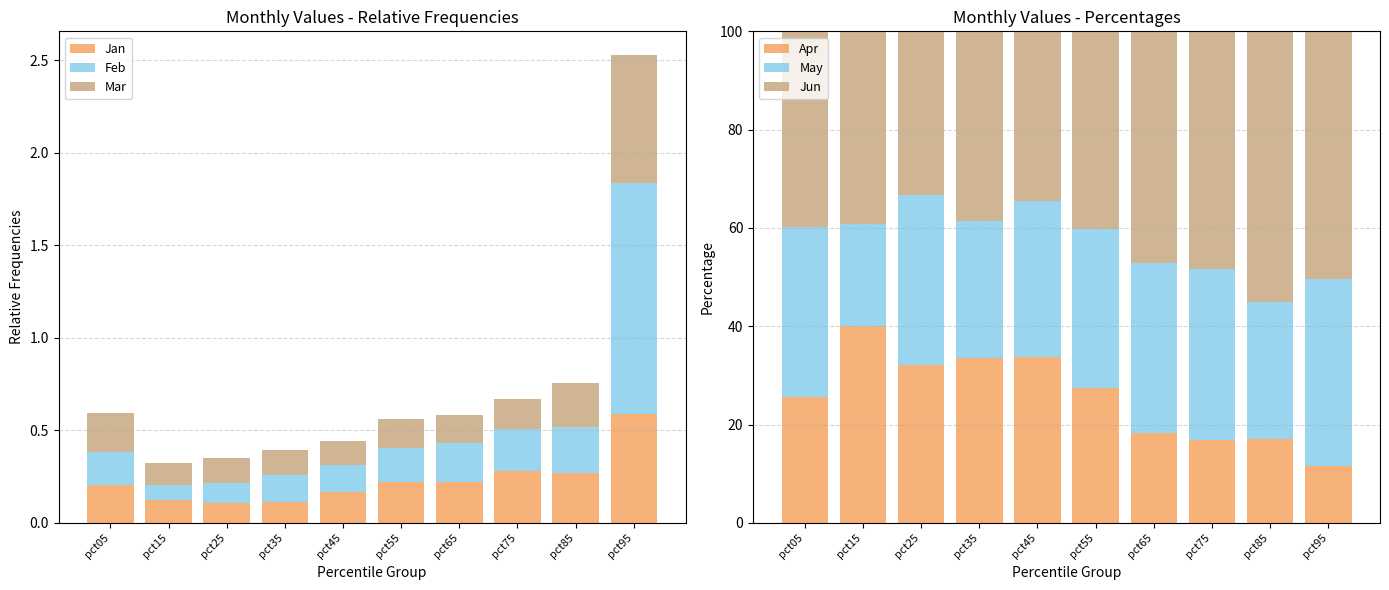

How many data points in May are less than 34?

5